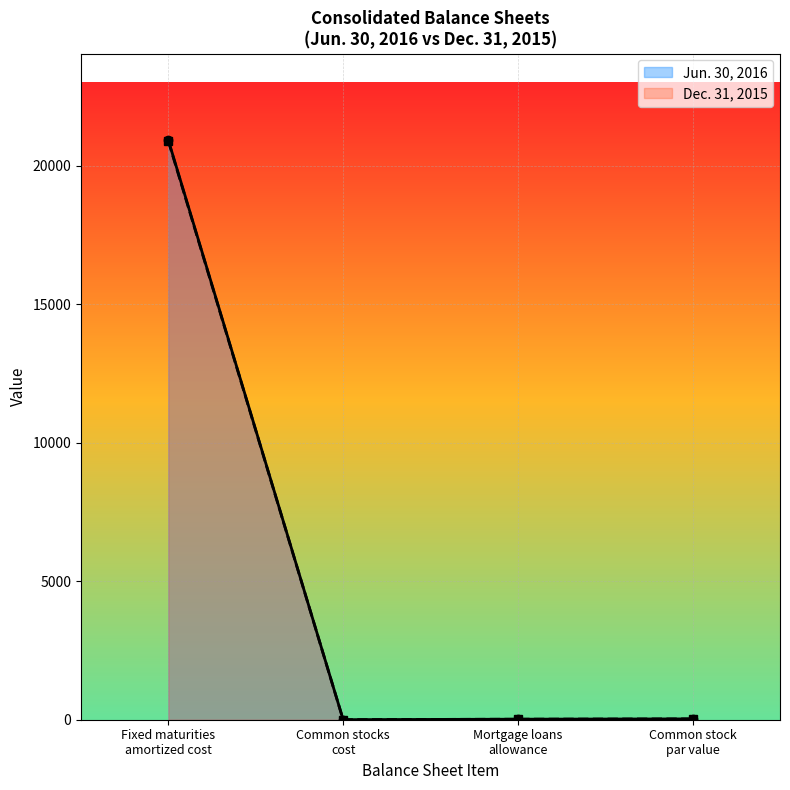

What is the label of the 2nd point from the right?

Mortgage loans
allowance